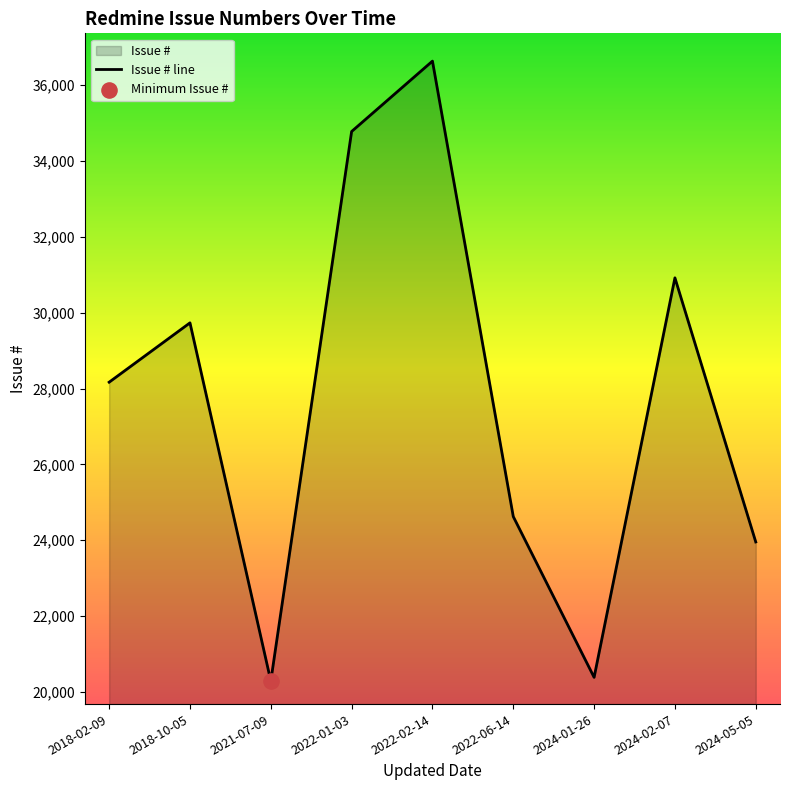

What is the change in value from 2022-02-14 to 2024-02-07?

-5715